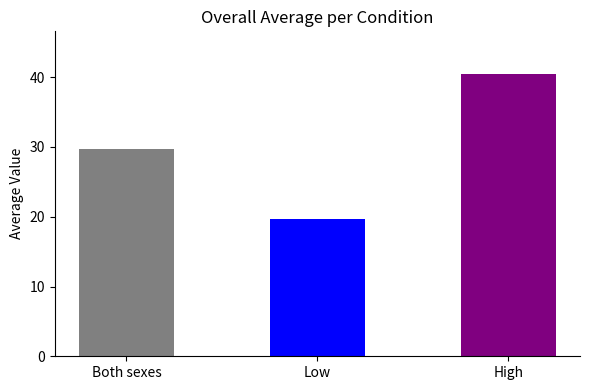

Count the number of categories in the chart.

3